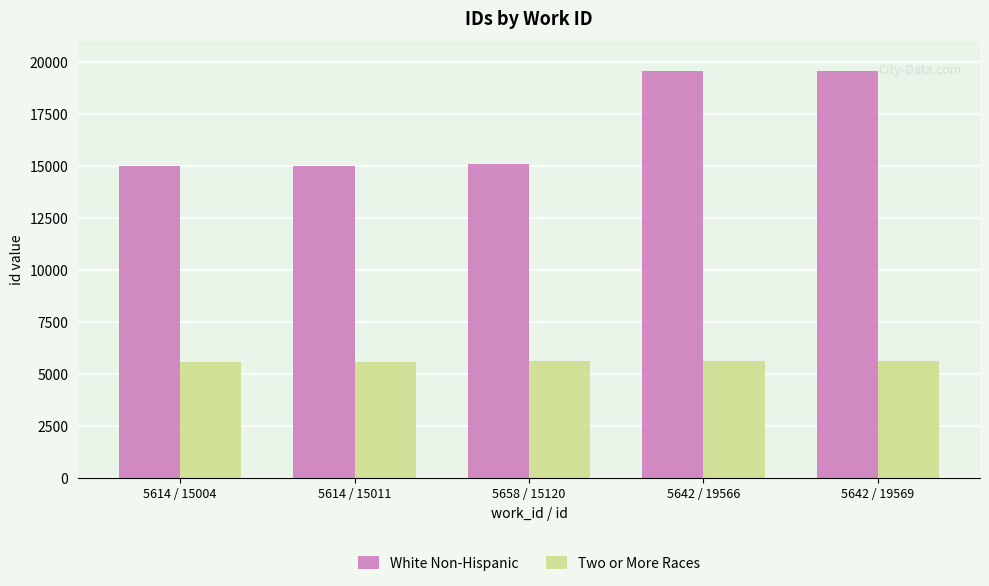

List the series in order of their peak value, highest first.

White Non-Hispanic, Two or More Races